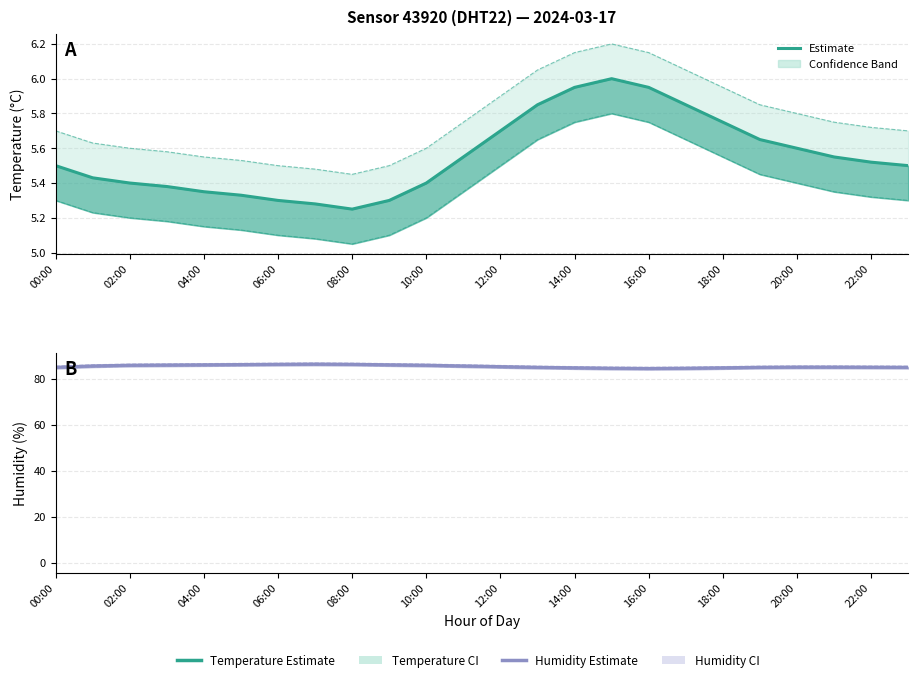

What position from the right is 12:00?

12